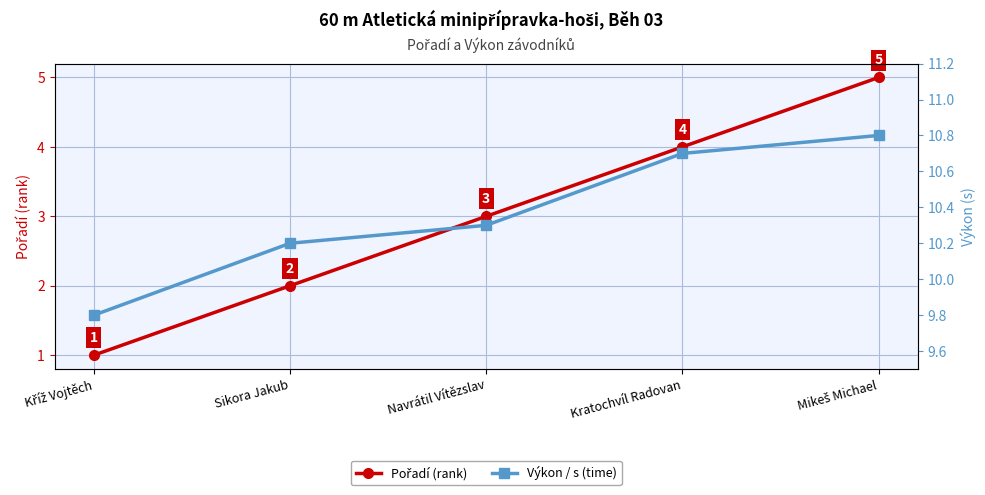

List the series in order of their overall mean, lowest first.

Pořadí (rank), Výkon / s (time)